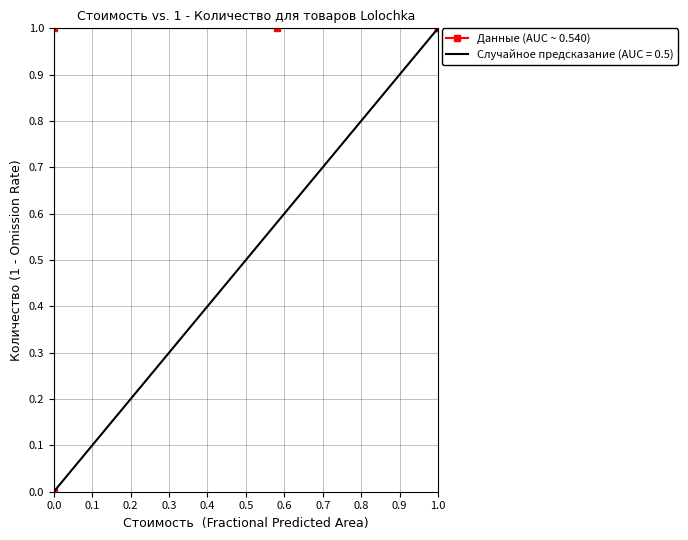

What is the difference between the maximum and minimum values?

1